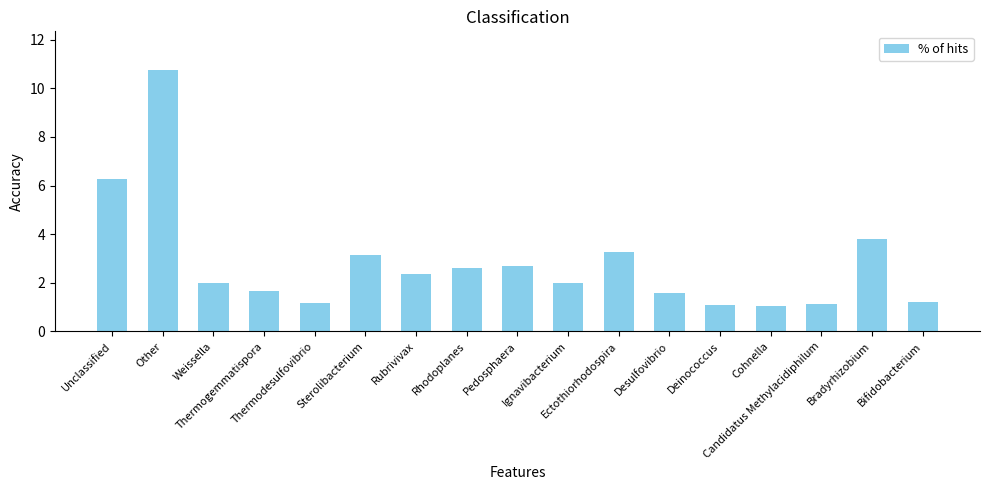

What is the value of the 2nd bar from the left?

10.7